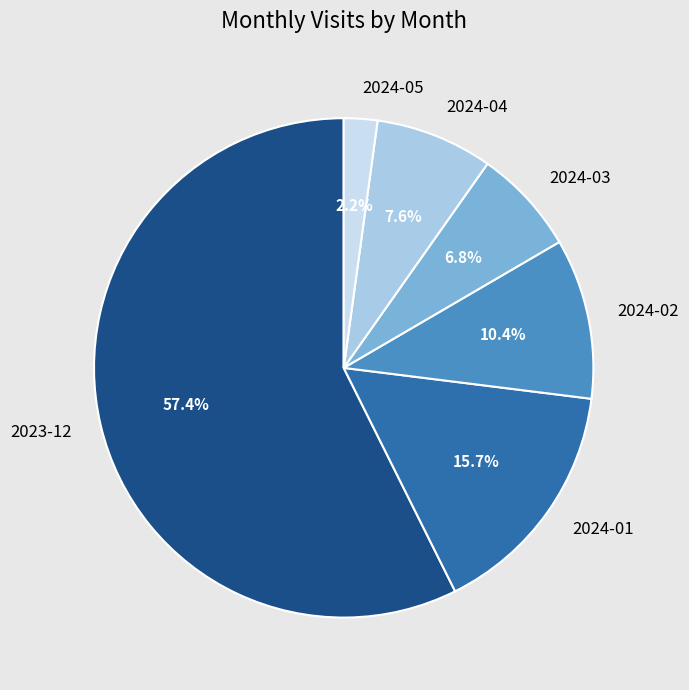

Is it true that 2024-01 is 4% of the pie?

False